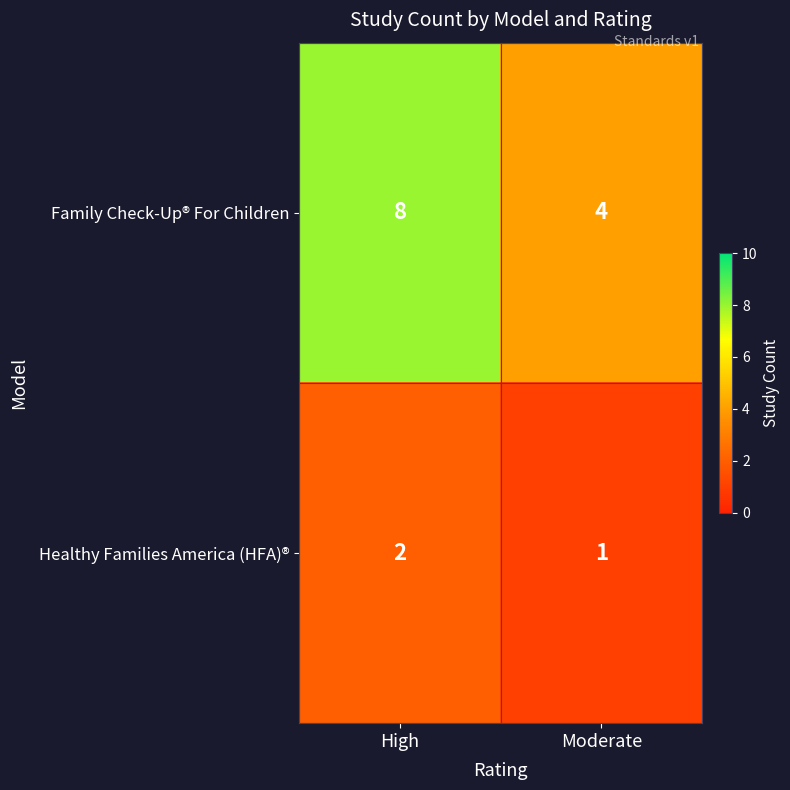

True or false: Family Check-Up® For Children has a value of 6 at Moderate.

False